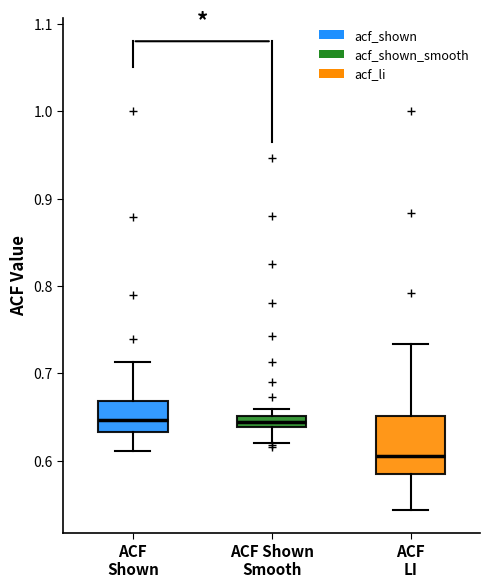

Which box's median line is the lowest?

ACF LI